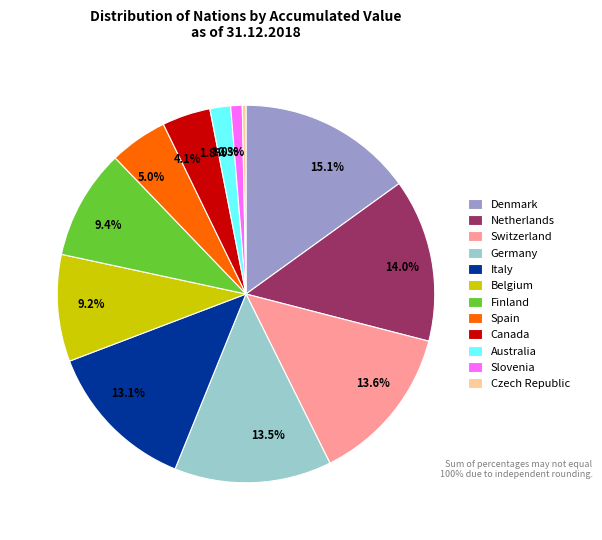

Is the sum of Canada and Finland greater than half?

No